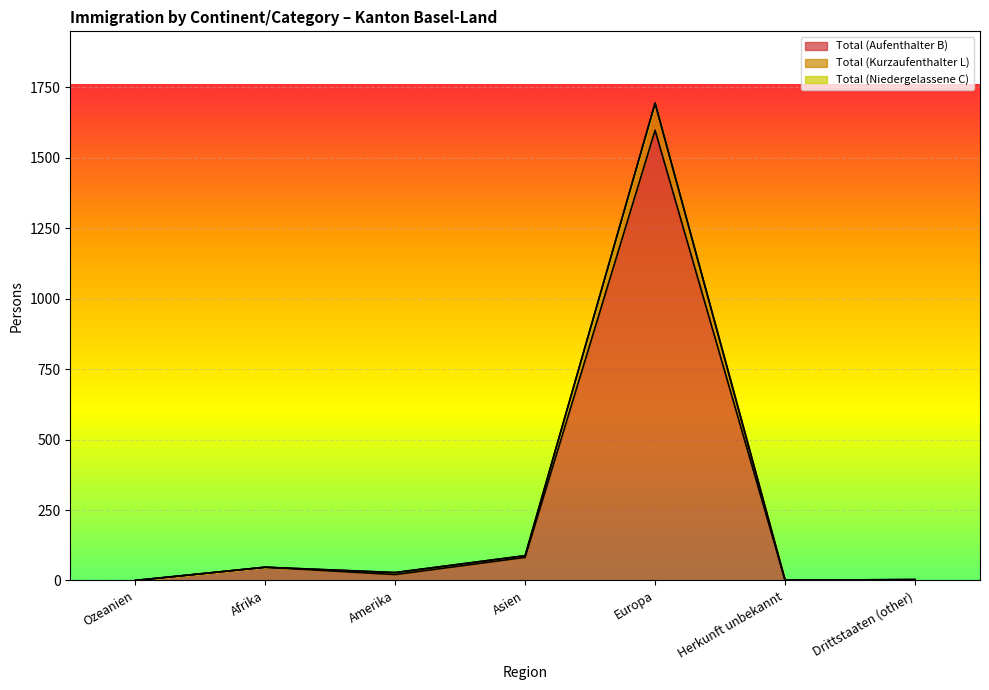

True or false: Total (Aufenthalter B) and Total (Niedergelassene C) cross at least once.

False